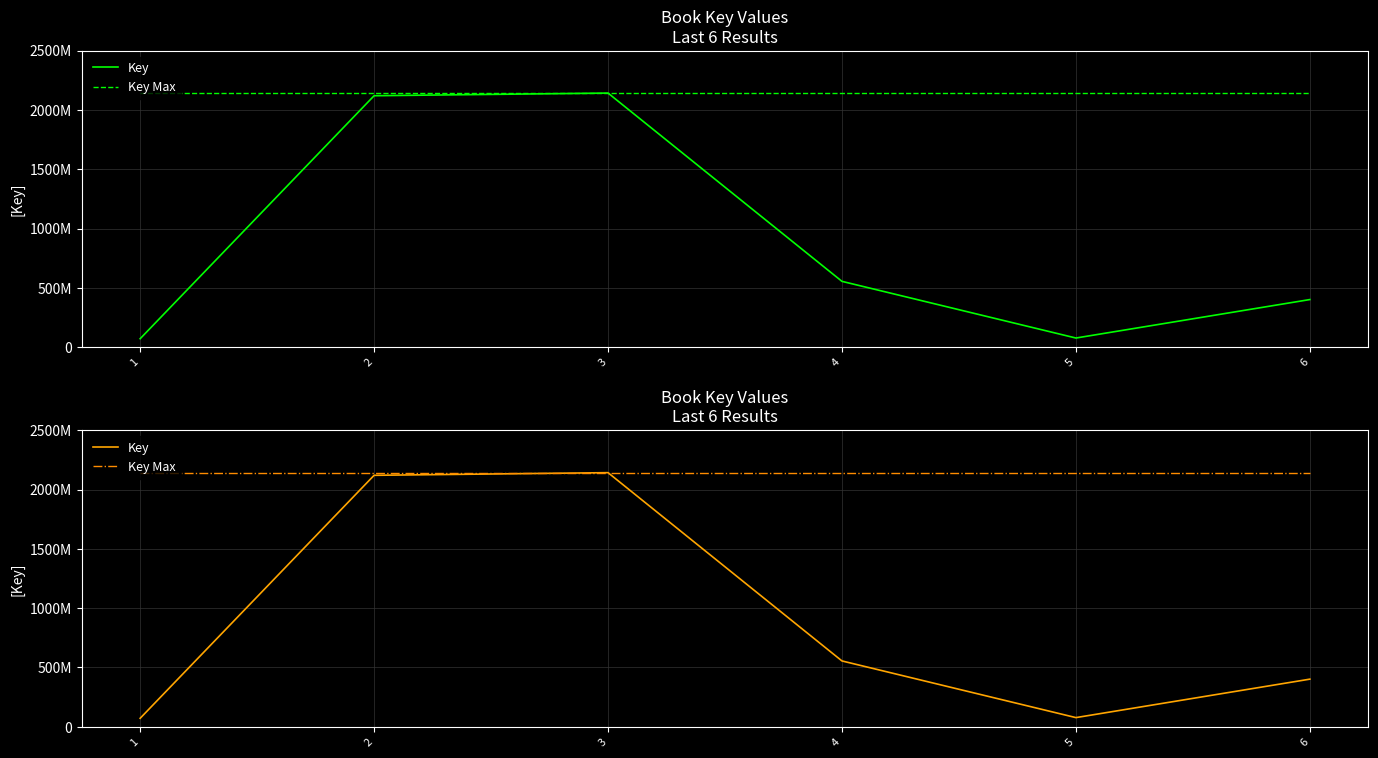

What is the maximum value shown in the chart?

2142009881